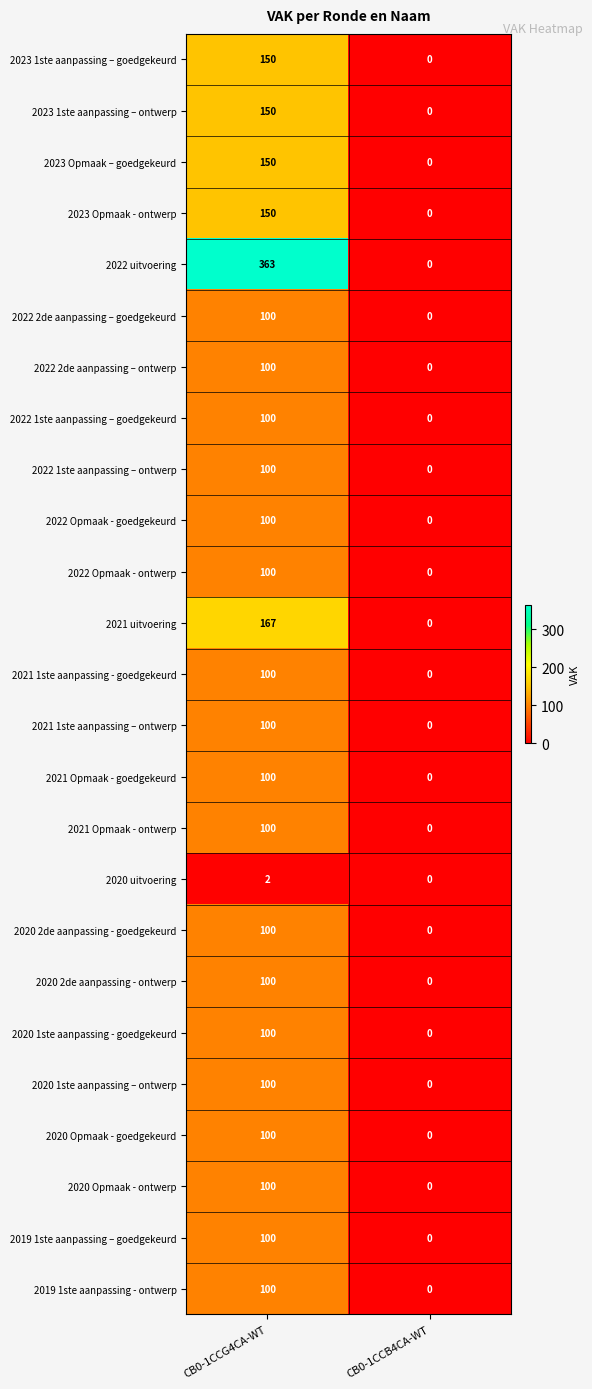

At which category is the sum across all series the highest?

CB0-1CCG4CA-WT